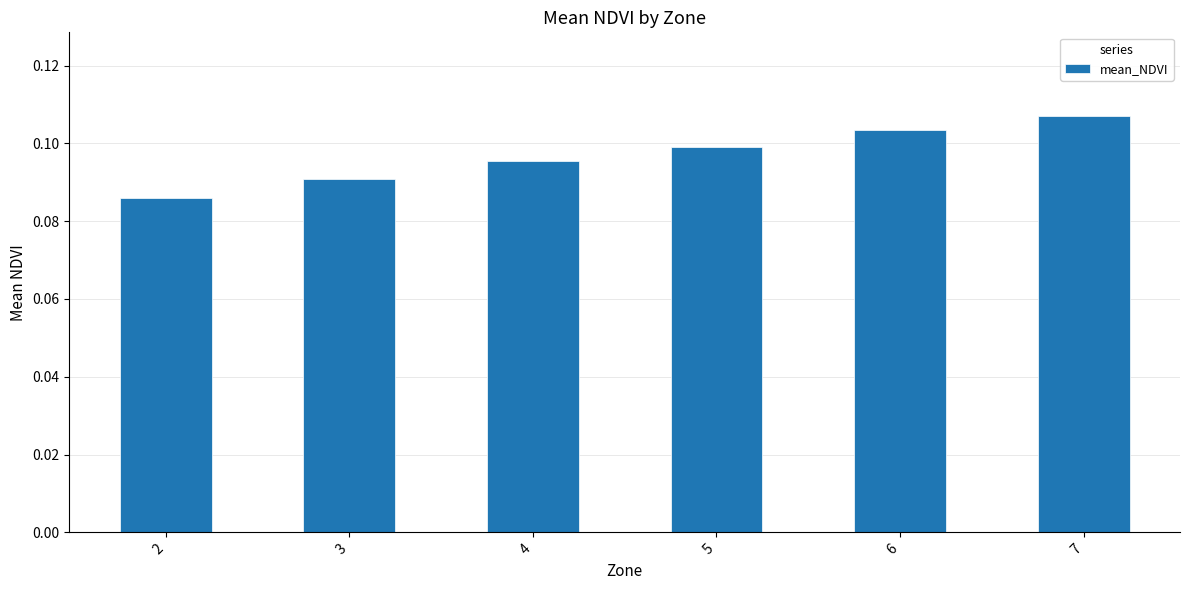

List the labels in order of value, smallest first.

2, 3, 4, 5, 6, 7